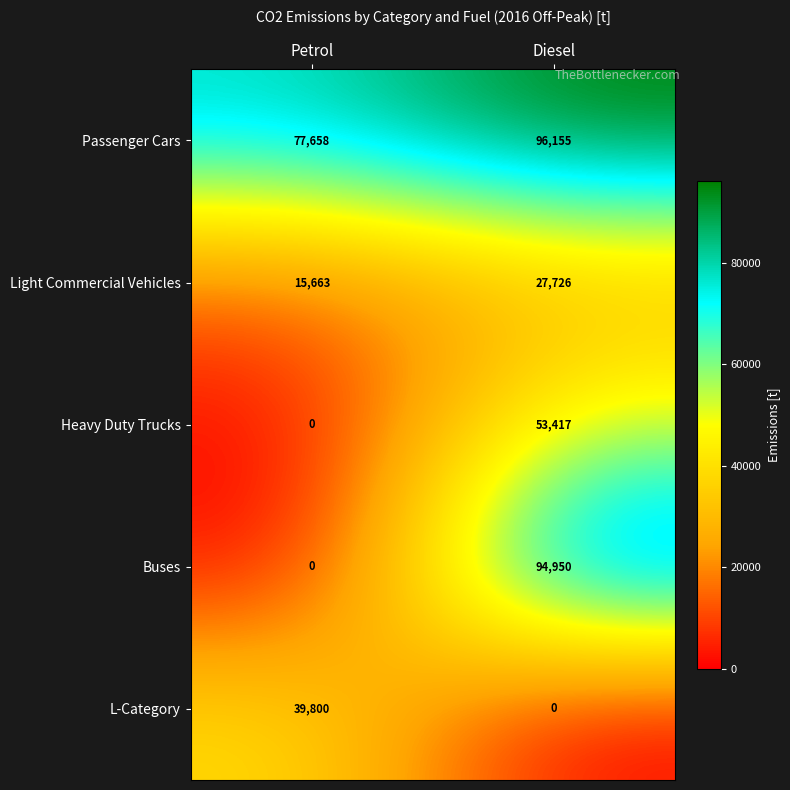

At which category is the sum across all series the highest?

Diesel